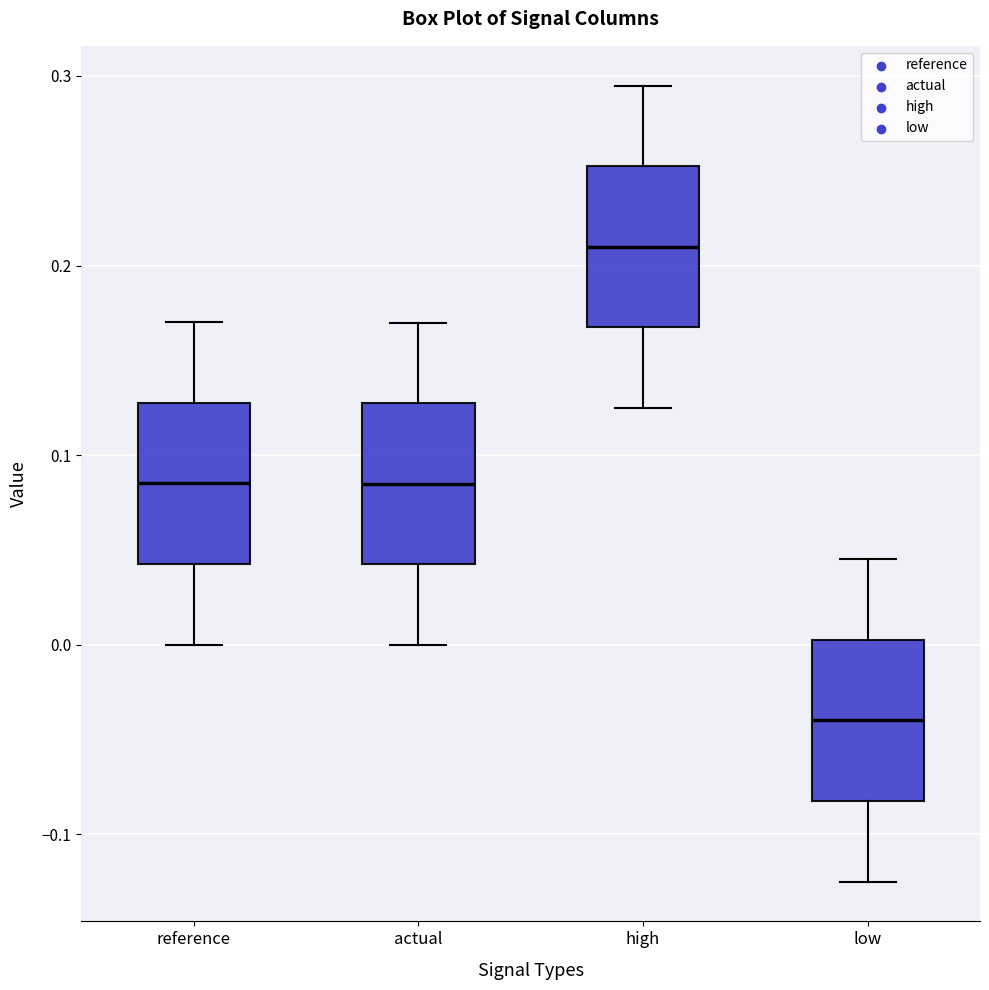

Where is the lower edge of the box for high on the y-axis? The values are not printed on the chart, so give them approximately, as read against the axis.

0.17